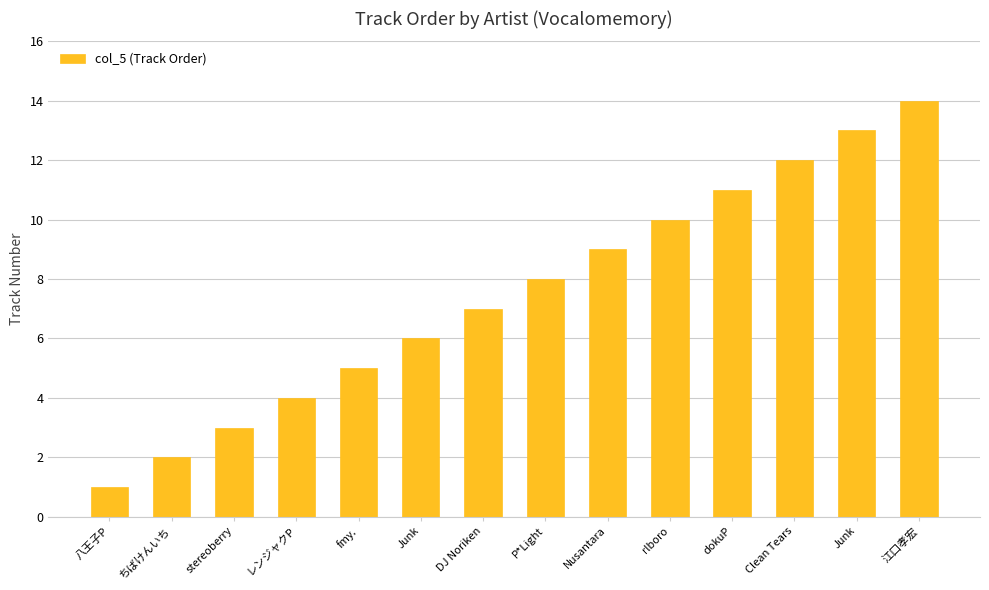

What is the maximum value shown in the chart?

14